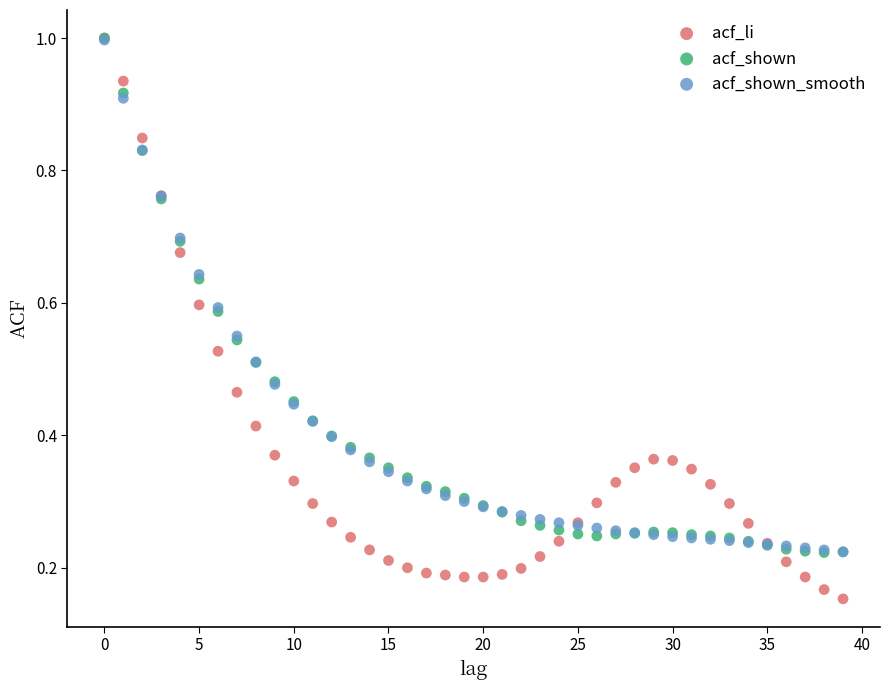

What are all the series names shown in the legend?

acf_li, acf_shown, acf_shown_smooth